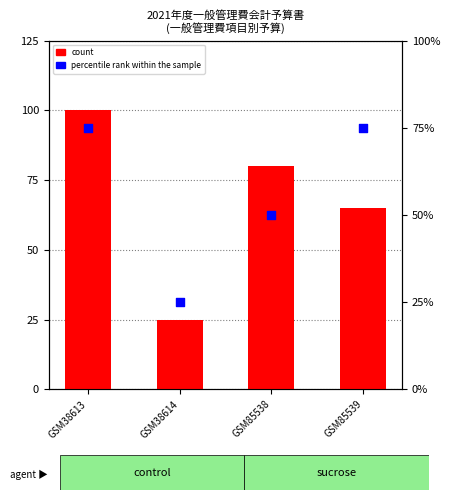

Which series reaches the minimum Y coordinate?

count